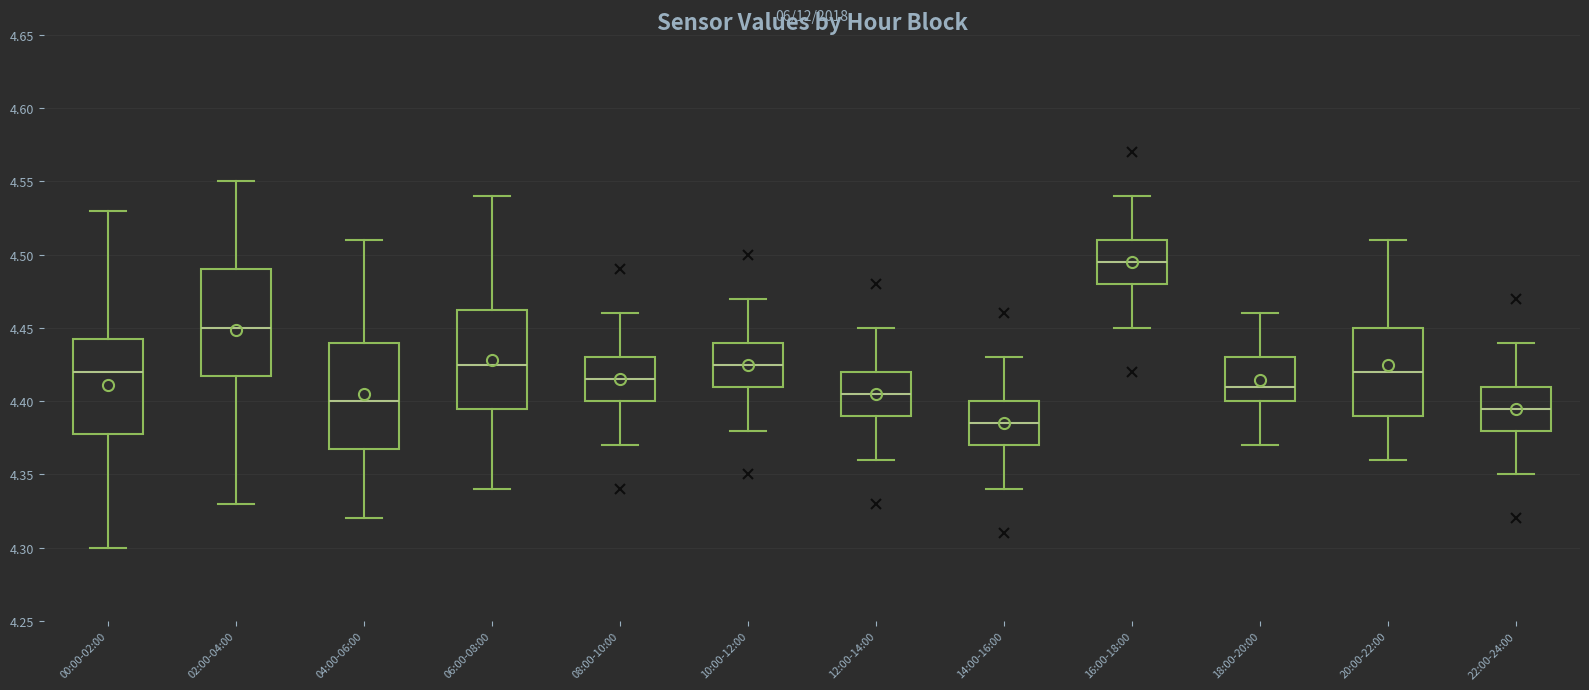

Which box has the highest median line?

16:00-18:00